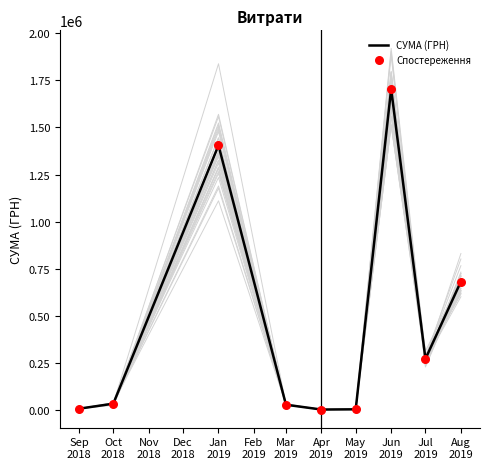

What is the highest value of the СУМА (ГРН) series?

1704485.8